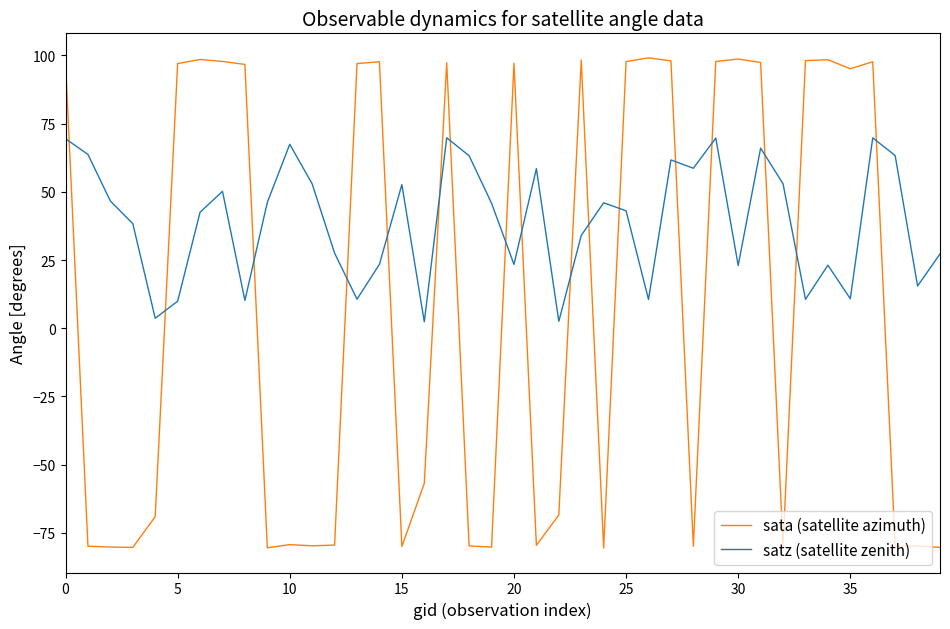

True or false: satz (satellite zenith) has more than 1 points higher than both neighbors.

True